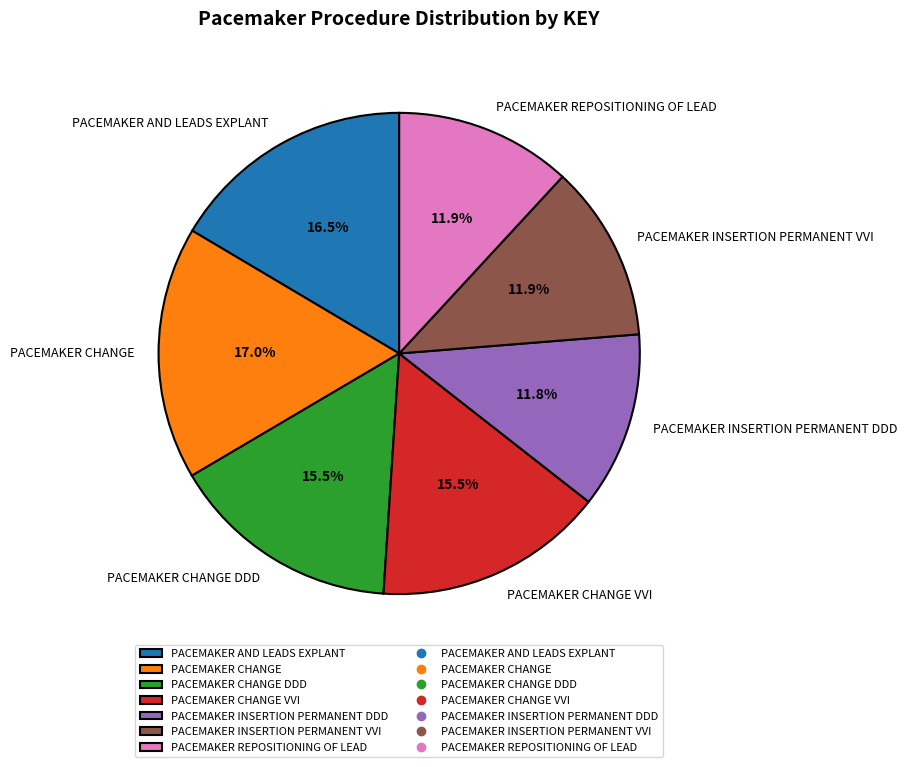

True or false: PACEMAKER CHANGE DDD accounts for 27% of the total.

False